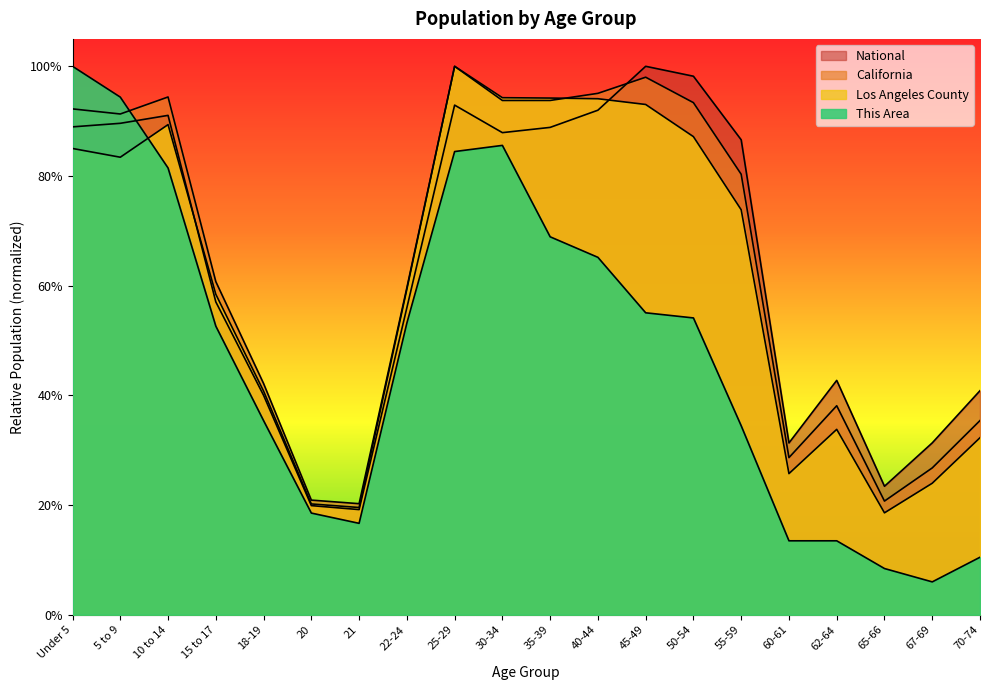

Between 10 to 14 and 20, which is larger?

10 to 14